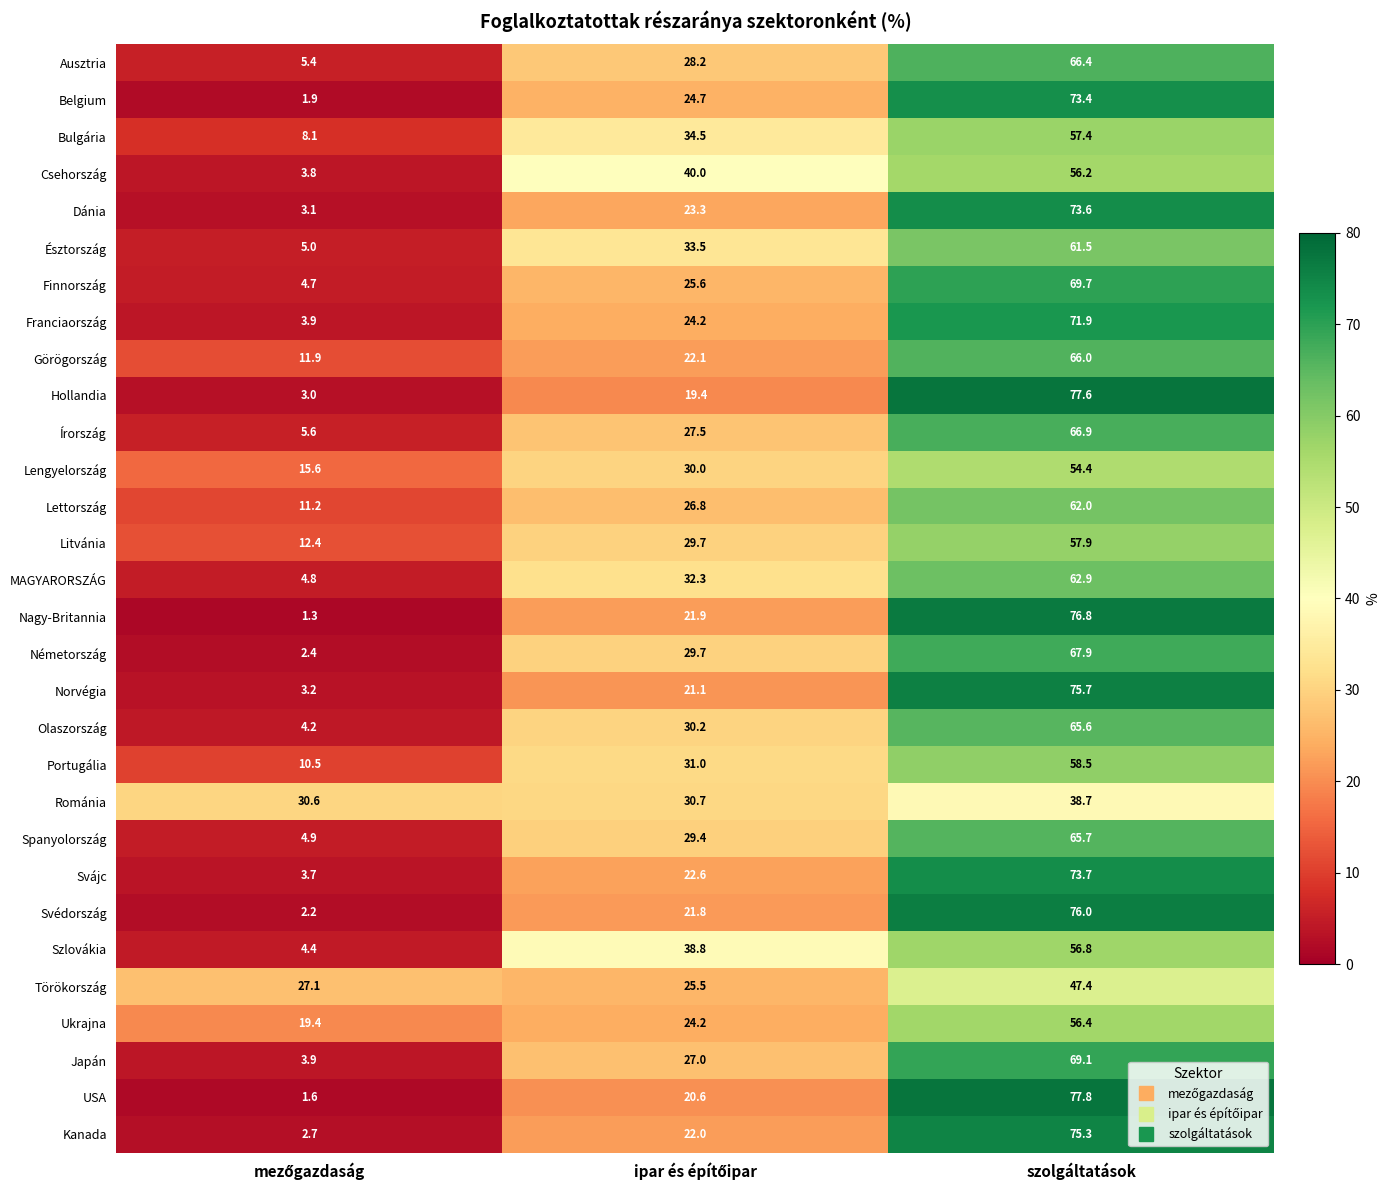

At which category does the chart reach its peak across all series?

szolgáltatások